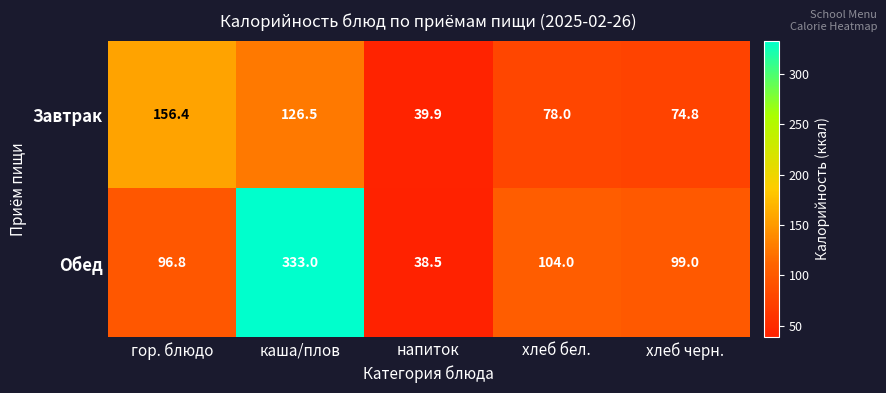

Between каша/плов and хлеб бел., which series saw the biggest shift?

Обед